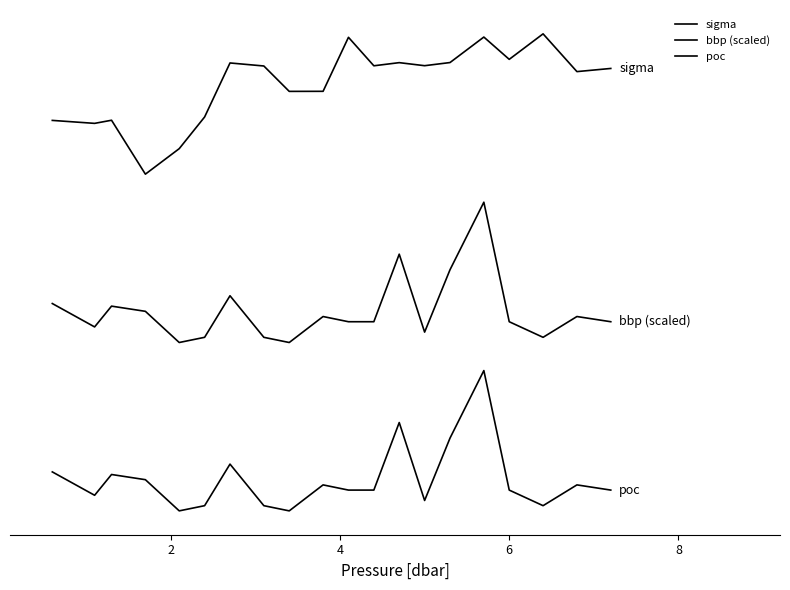

Does the chart display data point markers on the line(s)?

No